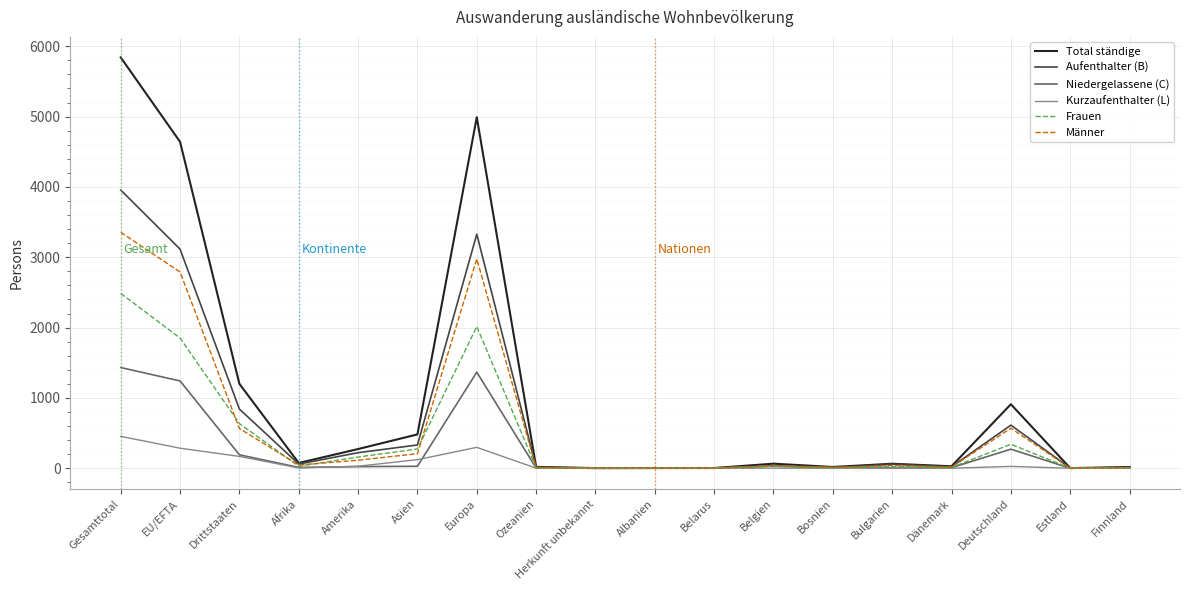

At which category is the sum across all series the highest?

Gesamttotal